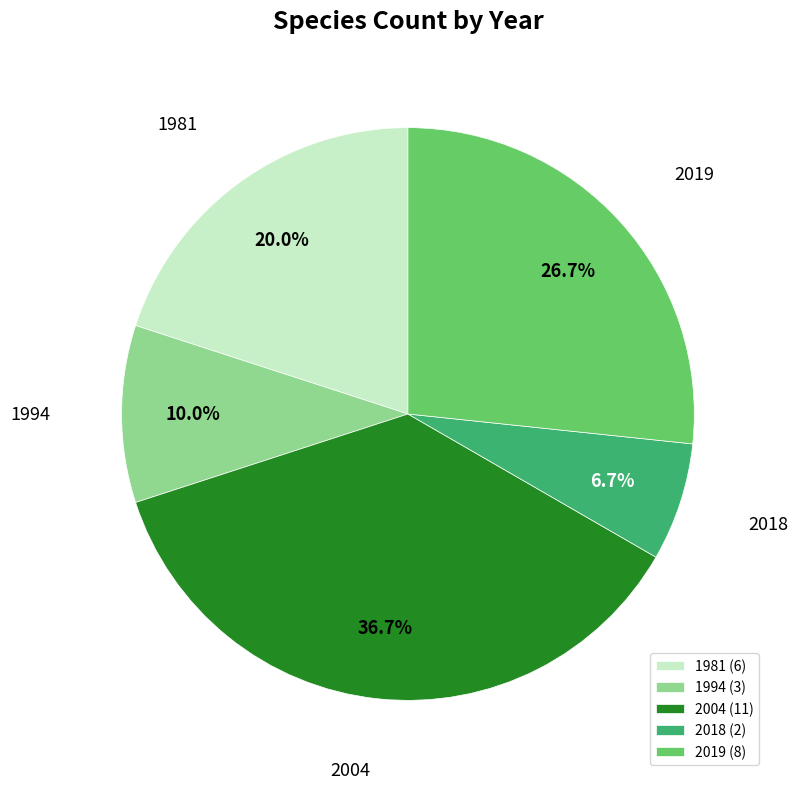

To the nearest percent, what is the average slice percentage?

20%